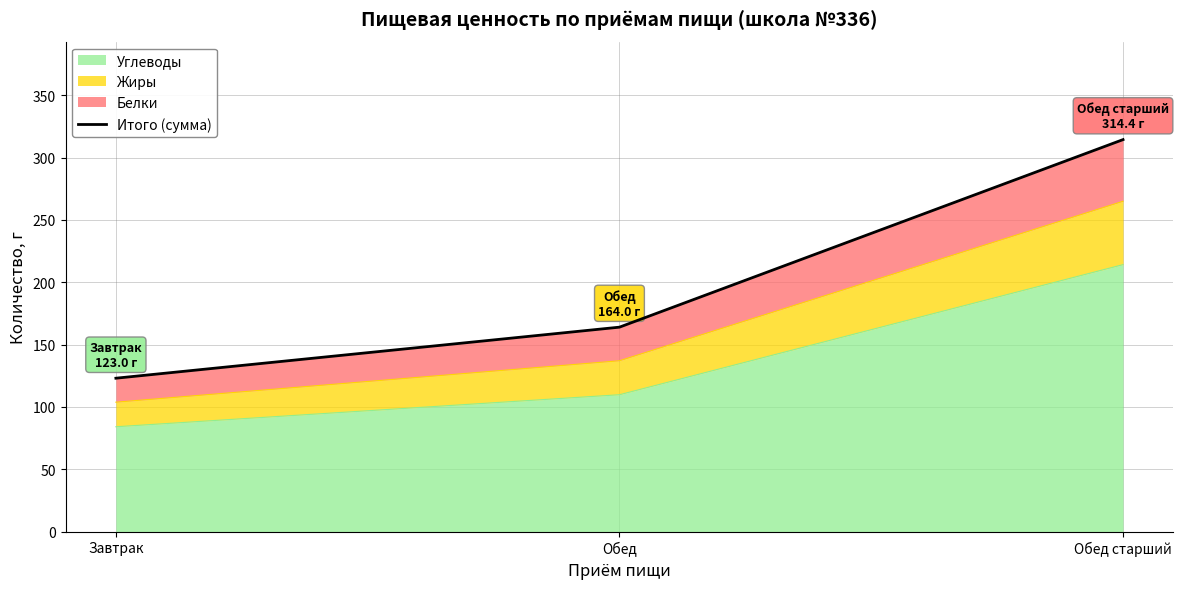

Rank the categories by value from highest to lowest.

Обед старший, Обед, Завтрак